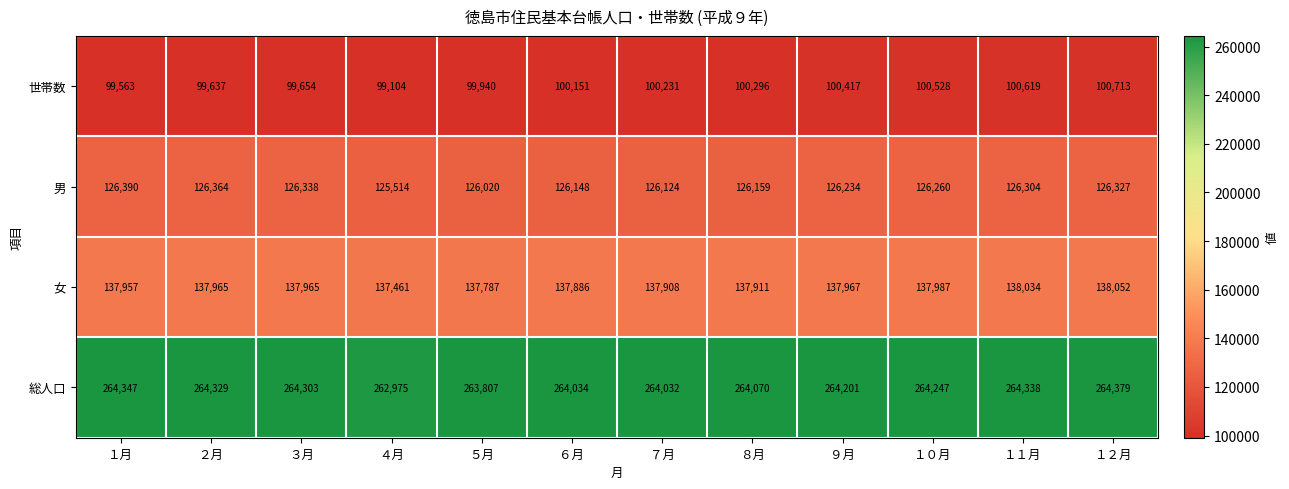

List the series in order of their peak value, lowest first.

世帯数, 男, 女, 総人口